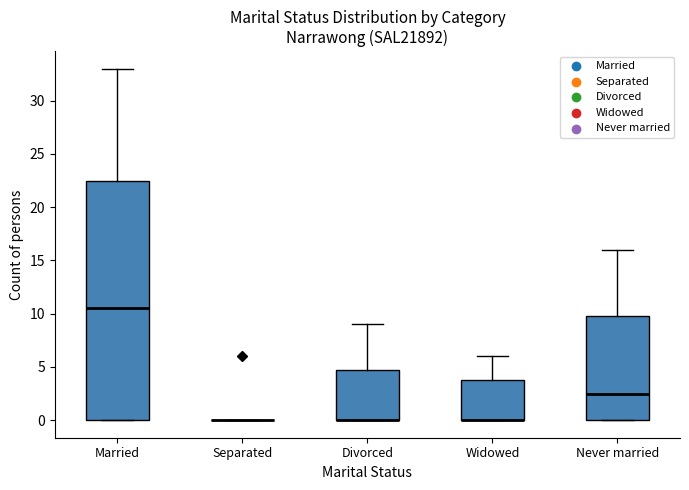

Where does the upper whisker of the box for Never married end on the y-axis? The values are not printed on the chart, so give them approximately, as read against the axis.

16.0